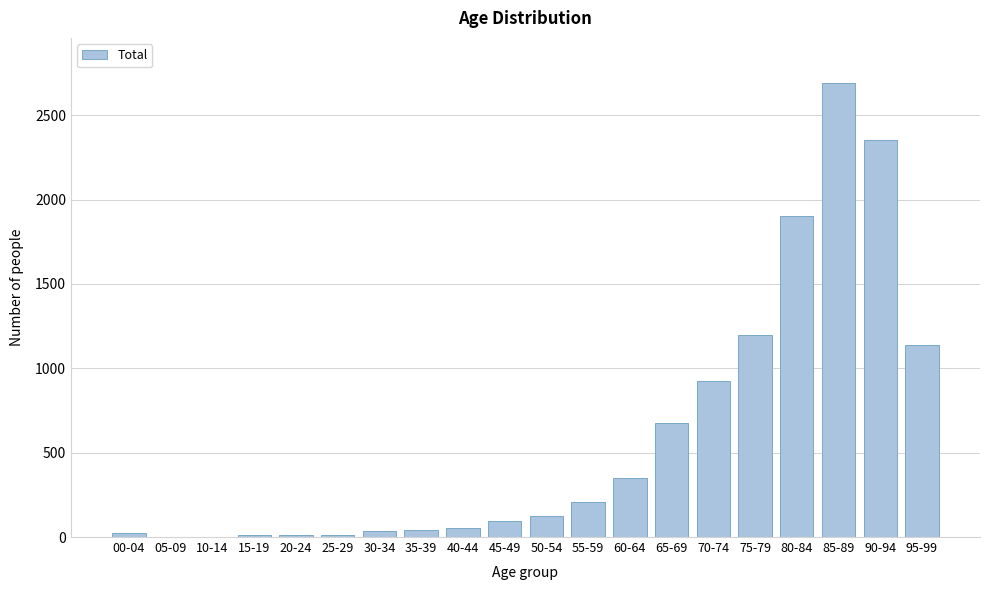

The value at 65-69 is 675. True or false?

True